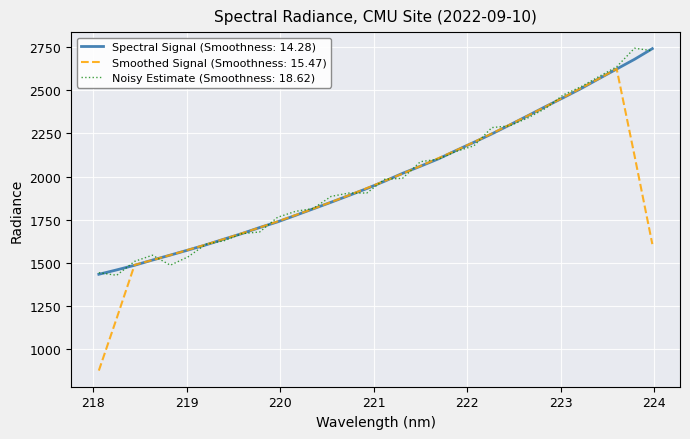

What is the greatest value displayed?

2743.6